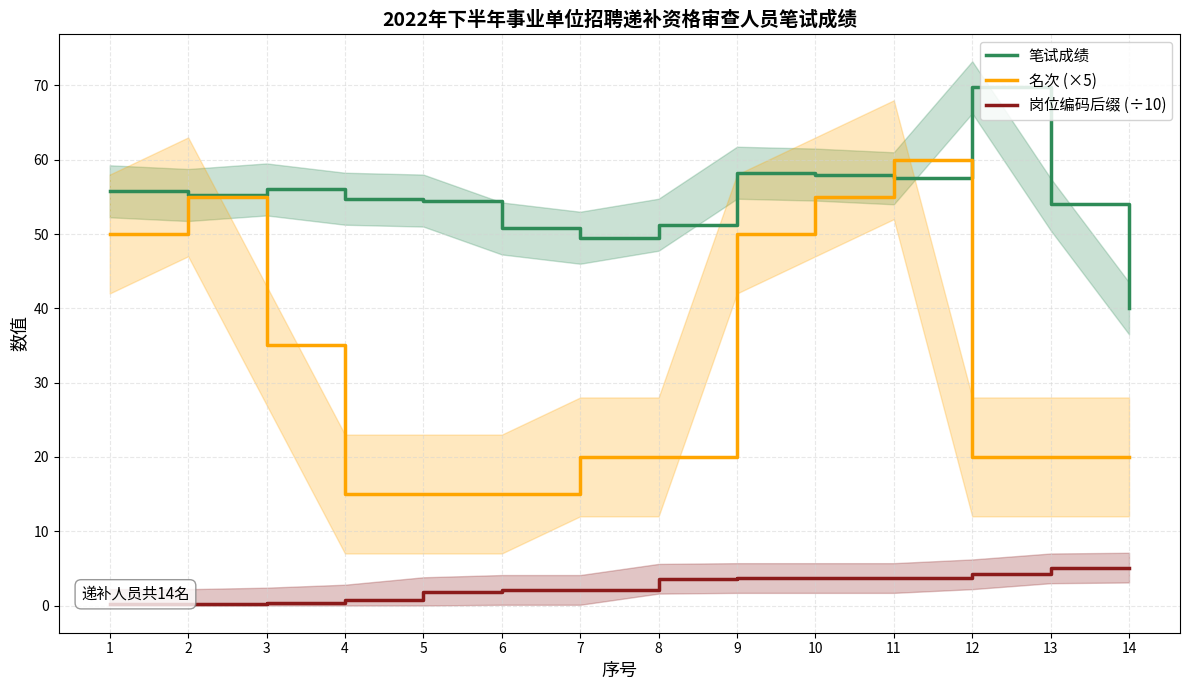

The 笔试成绩 series shows 92.6 at 11. True or false?

False